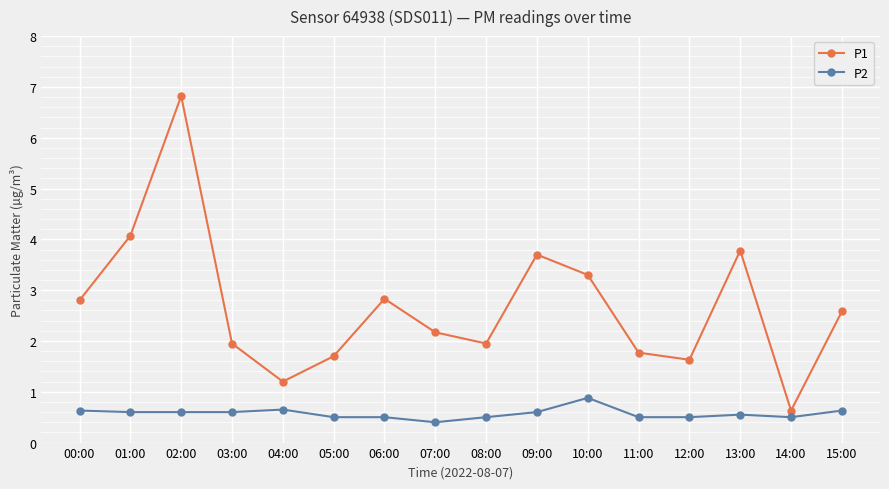

What position from the right is 05:00?

11